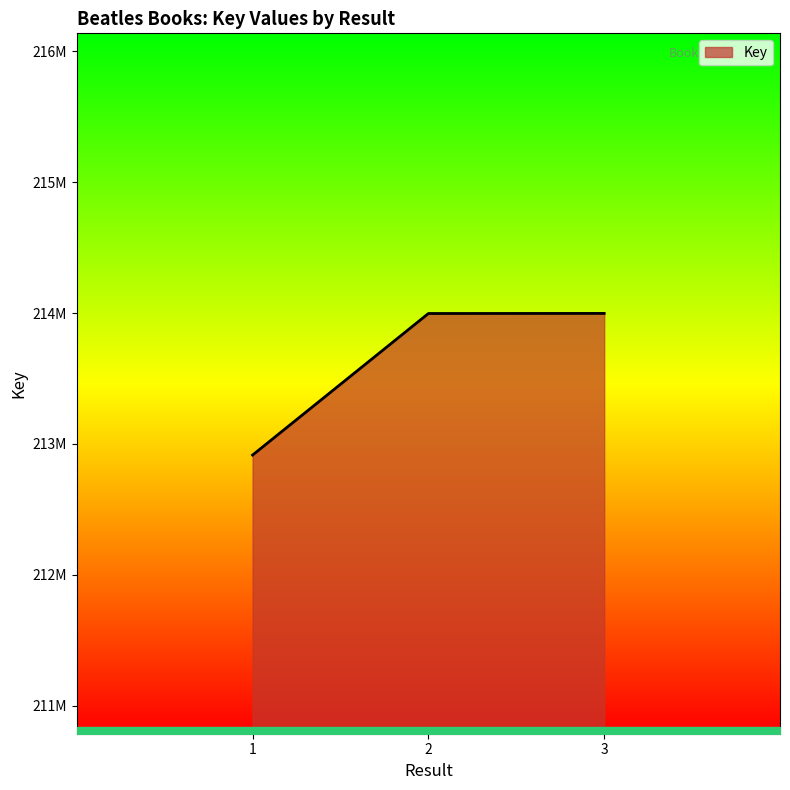

Is it true that the value at 3 is 309620399?

False